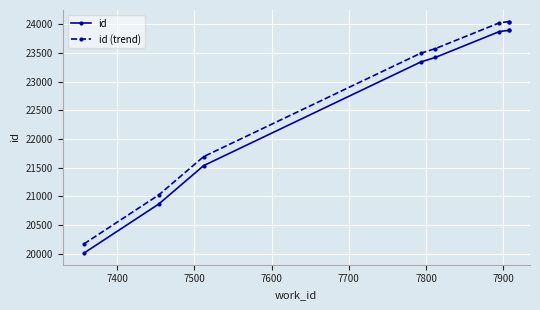

Is this an area chart (filled region under the line)?

No